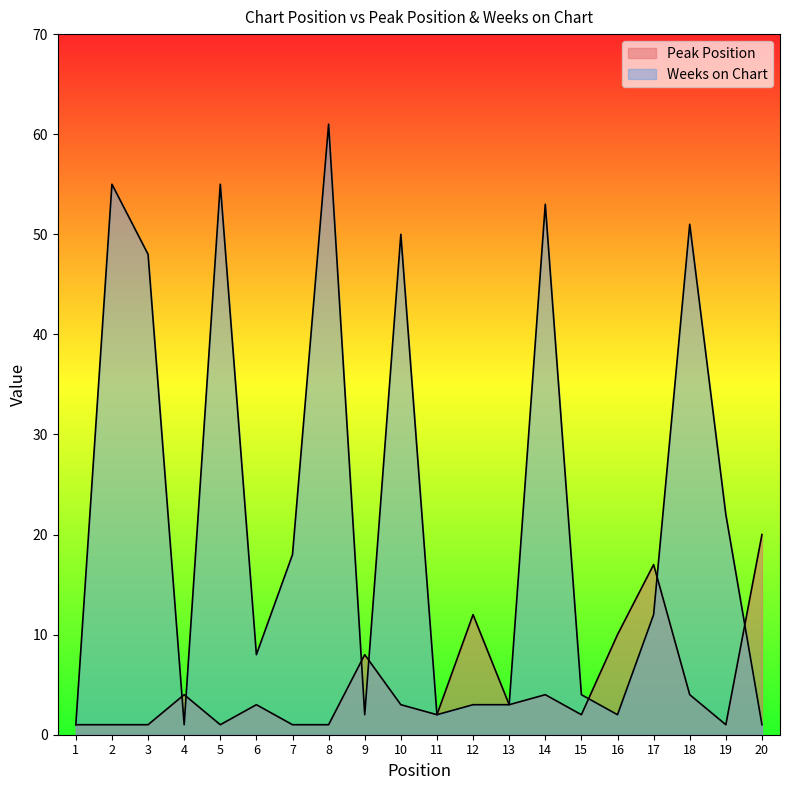

At which label is Peak Position closest to 10?

16